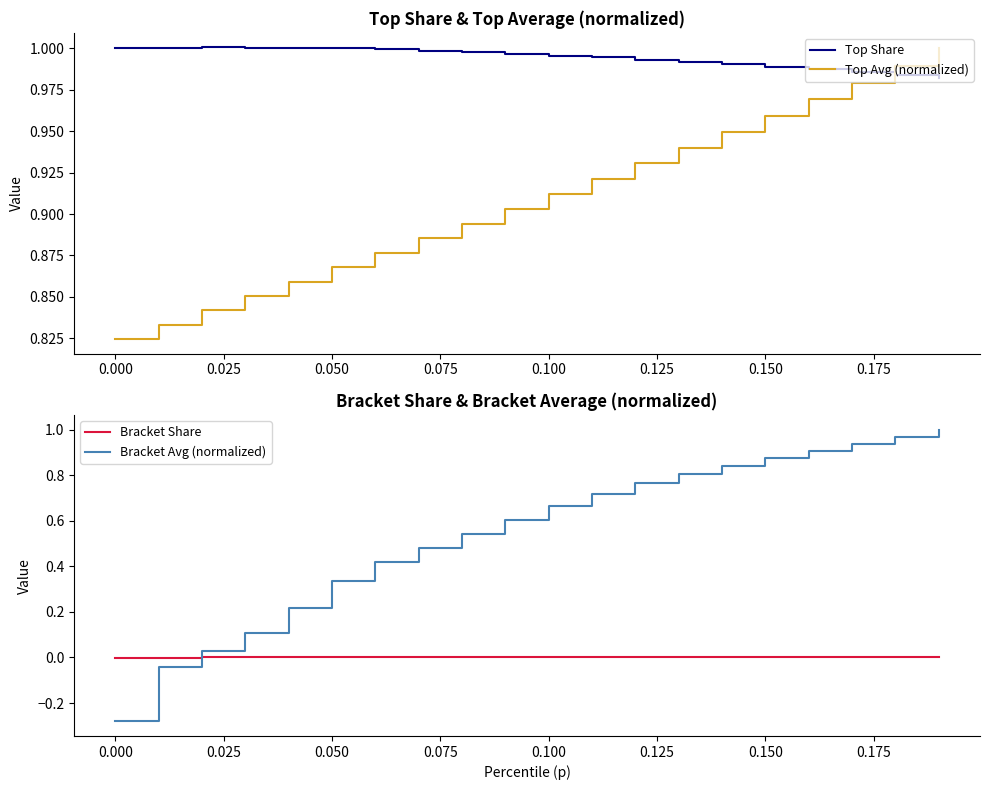

True or false: Bracket Share has a value of -0.0 at 0.000.

True